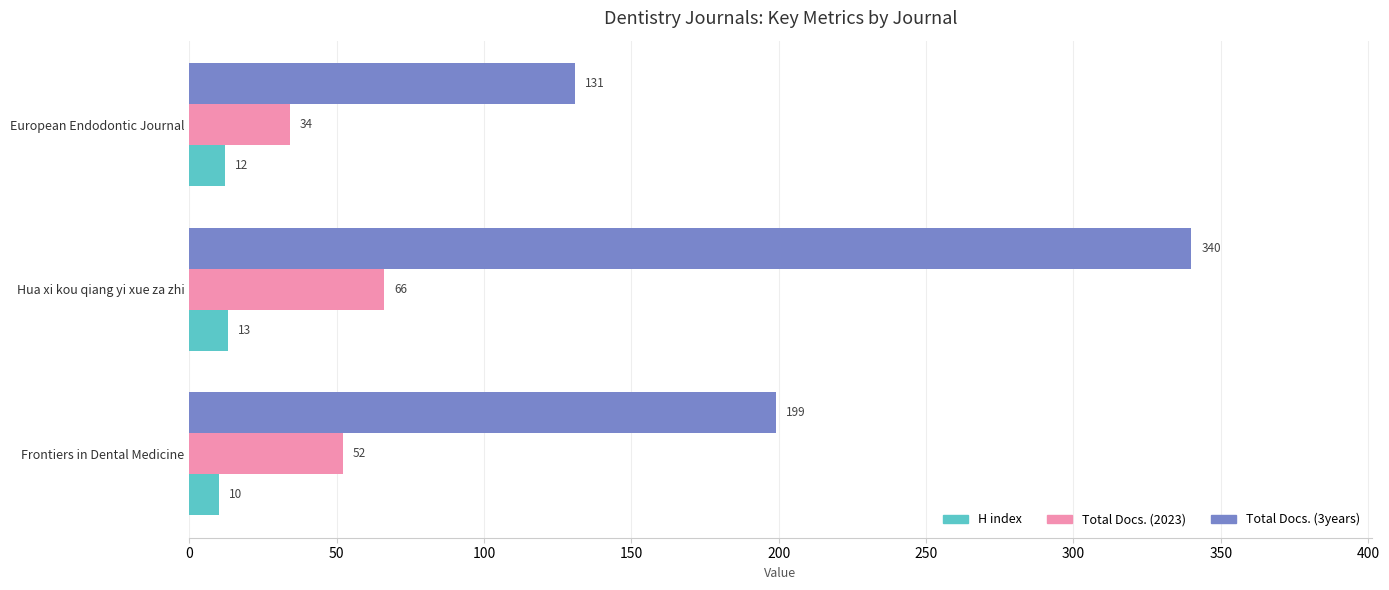

Which series has the largest range (max minus min)?

Total Docs. (3years)